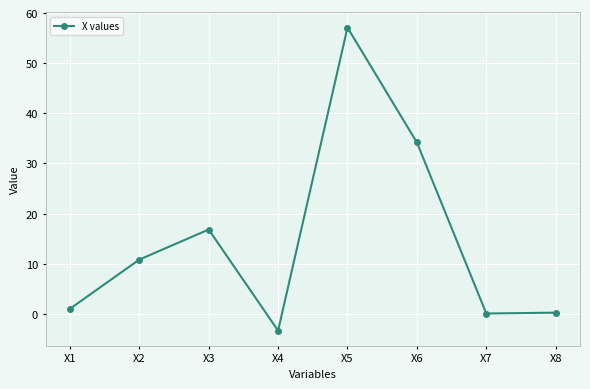

Is it true that the value at X3 is 16.8?

True